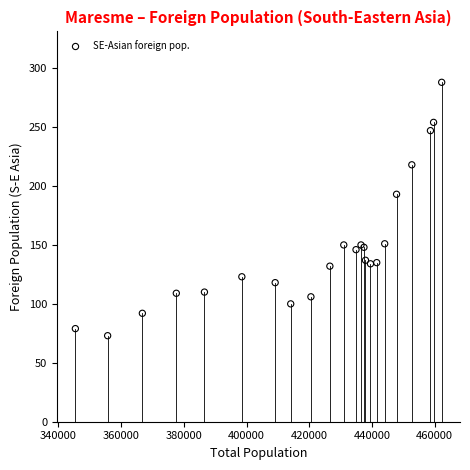

What Y value in the scatter plot is closest to 180?

193